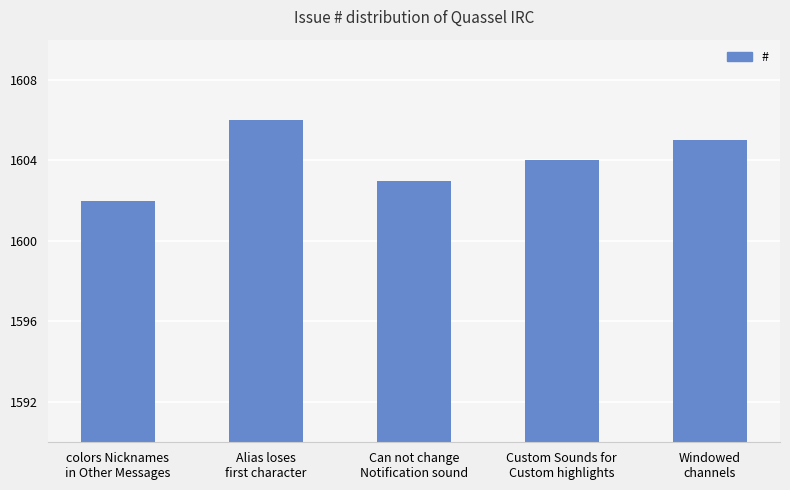

Count the number of data series in this chart.

1